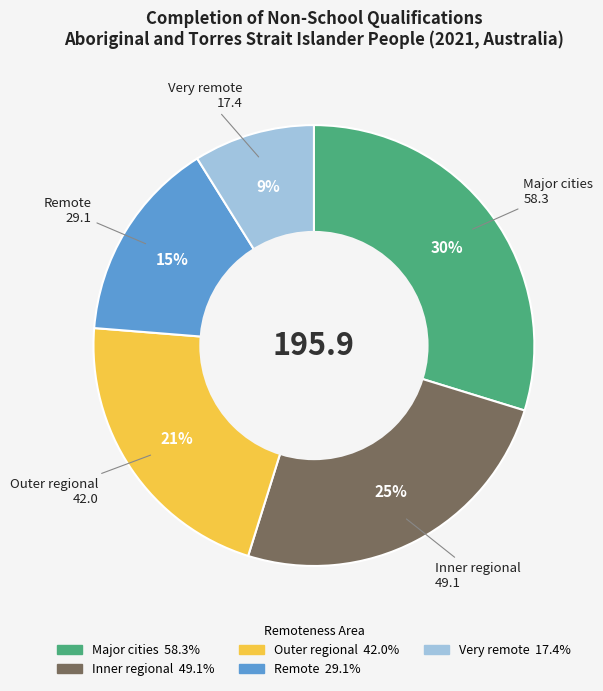

To the nearest percent, what portion does Inner regional represent?

25%